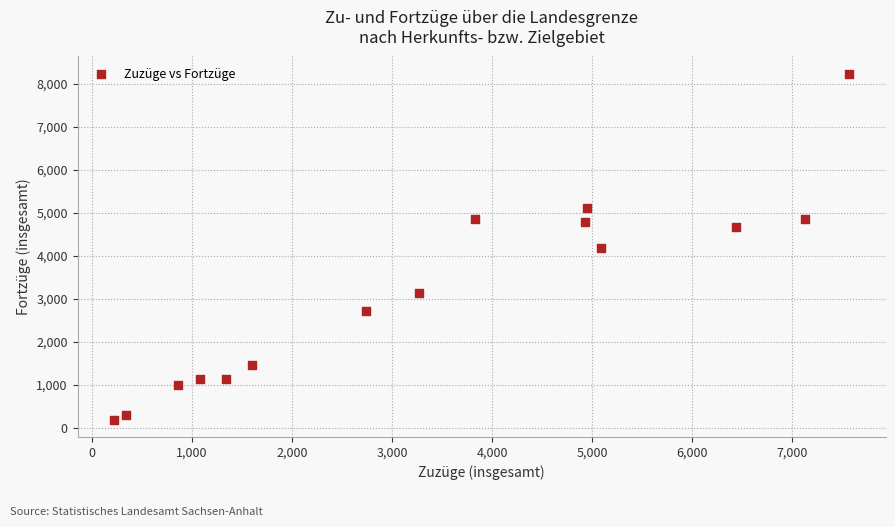

What is the range of Y values (max minus min)?

8034